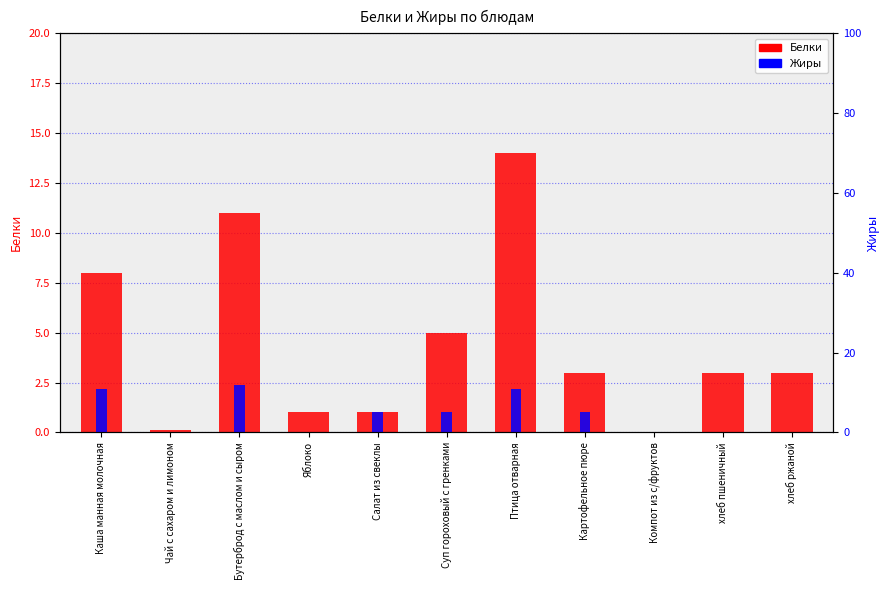

Rank the series at Птица отварная from highest to lowest value.

Белки, Жиры